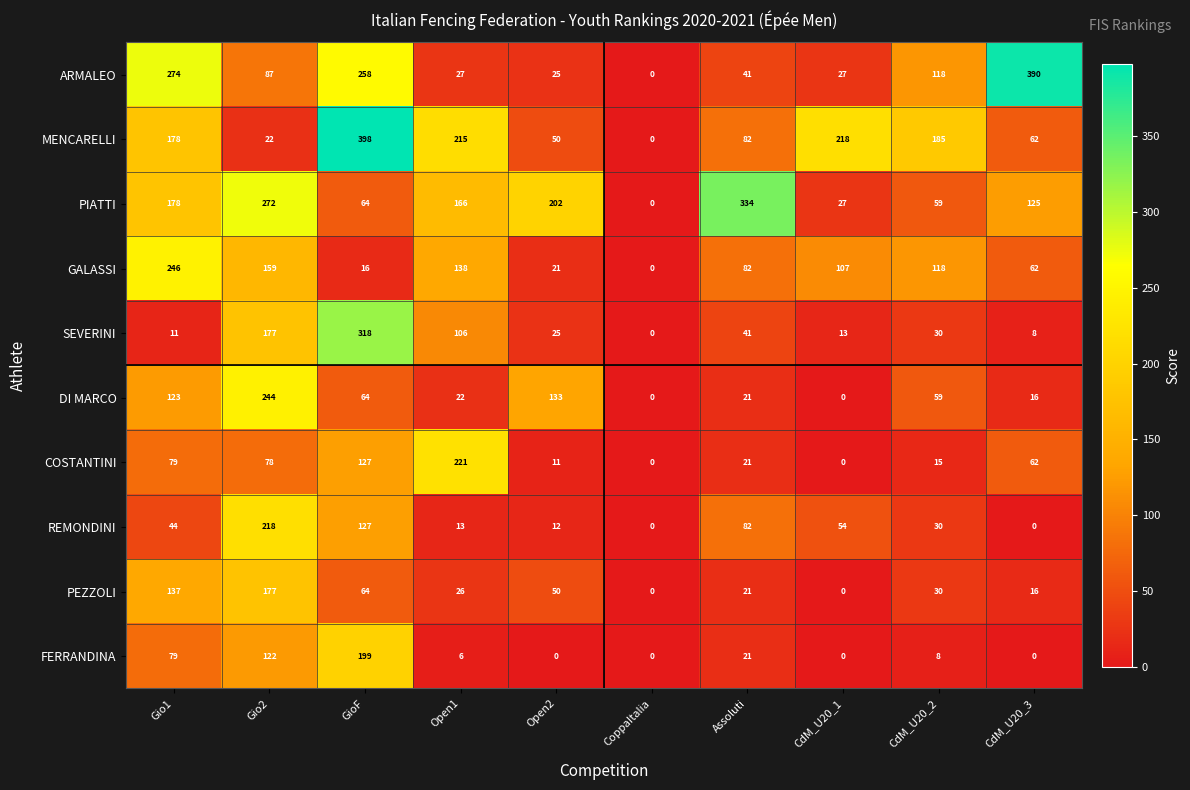

How many data points does each series have?

10